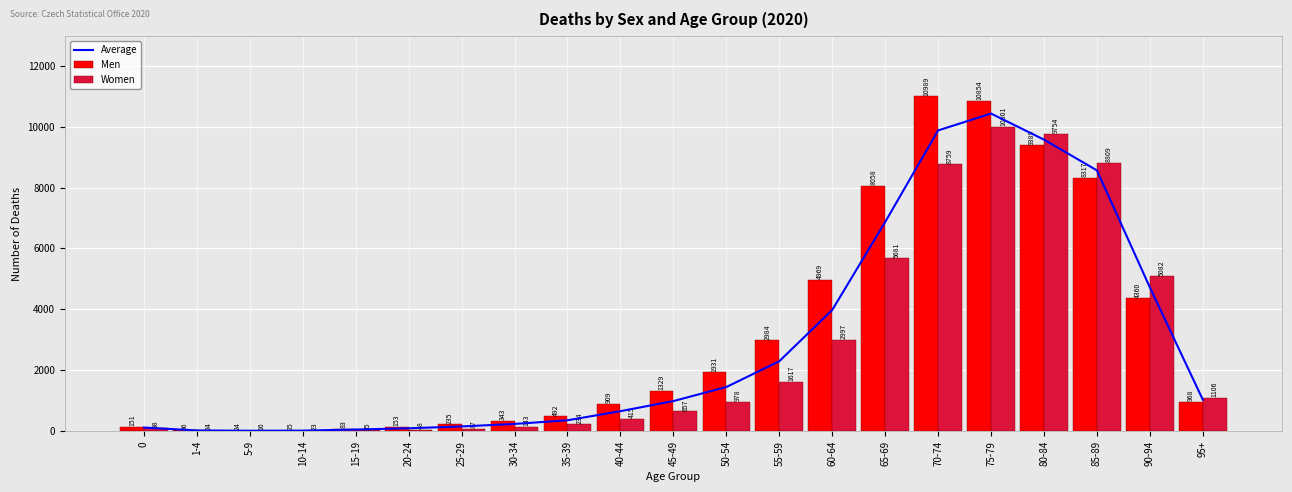

Count the number of data series in this chart.

3